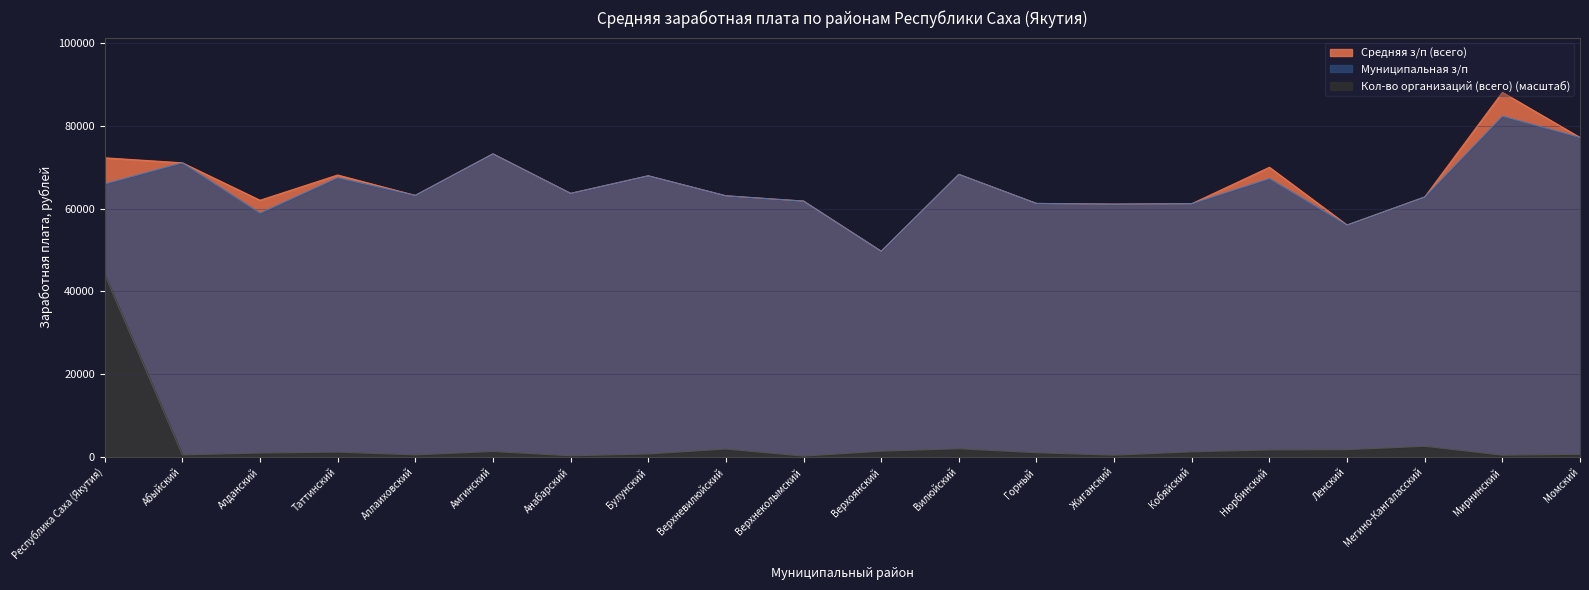

Reading left to right, transcribe all the data shown in this chart.

Средняя з/п (всего): 72287.0	71070.6	62031.0	68129.8	63200.7	73231.3	63687.9	67935.4	63102.9	61826.4	49709.4	68277.5	61259.0	61094.8	61199.2	70001.0	56043.1	62816.9	88099.4	77191.2
Муниципальная з/п: 65969.3	71070.6	58904.2	67479.4	63200.7	73231.3	63687.9	67935.4	63102.9	61826.4	49709.4	68277.5	61259.0	61094.8	61199.2	67258.7	56043.1	62816.9	82332.8	77191.2
Кол-во организаций (всего): 44049.7	520.0	965.7	1188.5	520.0	1337.1	297.1	742.8	1931.4	222.8	1411.4	2005.6	1040.0	445.7	1262.8	1708.5	1782.8	2599.9	445.7	668.5